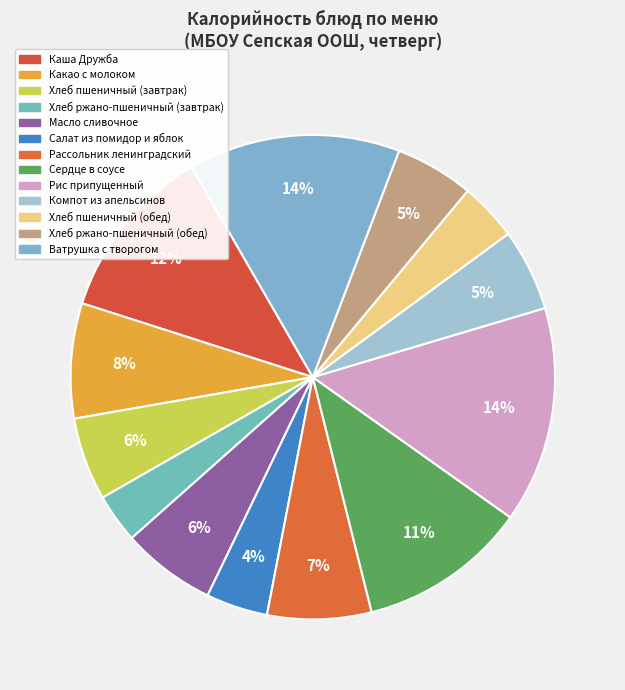

Rank the categories by value from highest to lowest.

Рис припущенный, Ватрушка с творогом, Каша Дружба, Сердце в соусе, Какао с молоком, Рассольник ленинградский, Масло сливочное, Хлеб пшеничный (завтрак), Компот из апельсинов, Хлеб ржано-пшеничный (обед), Салат из помидор и яблок, Хлеб пшеничный (обед), Хлеб ржано-пшеничный (завтрак)